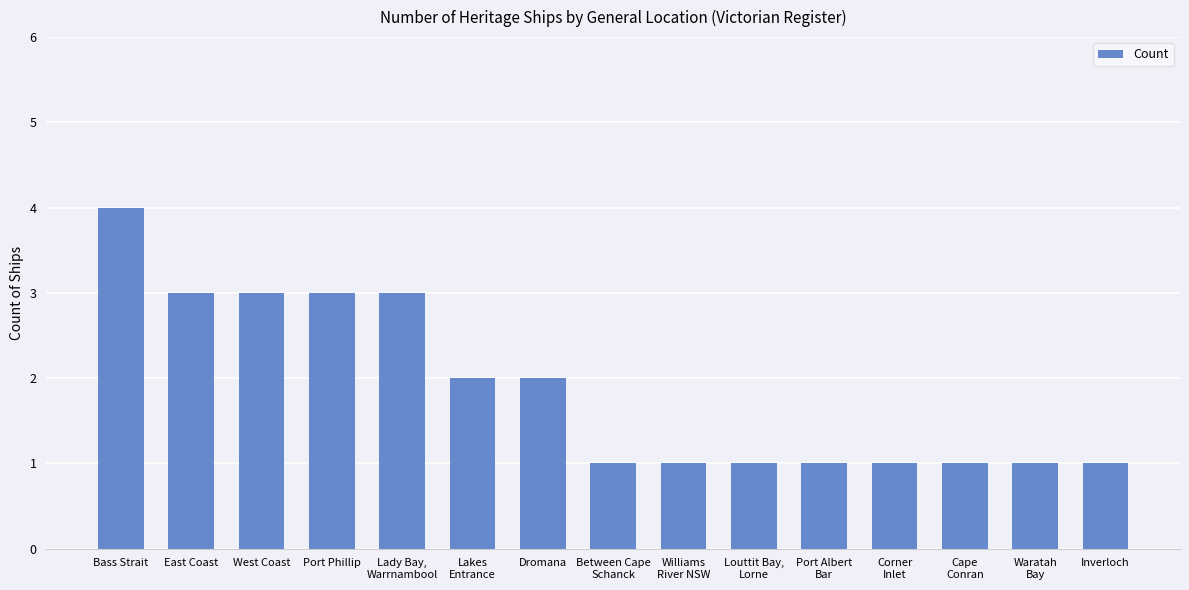

What value does the data have at East Coast?

3